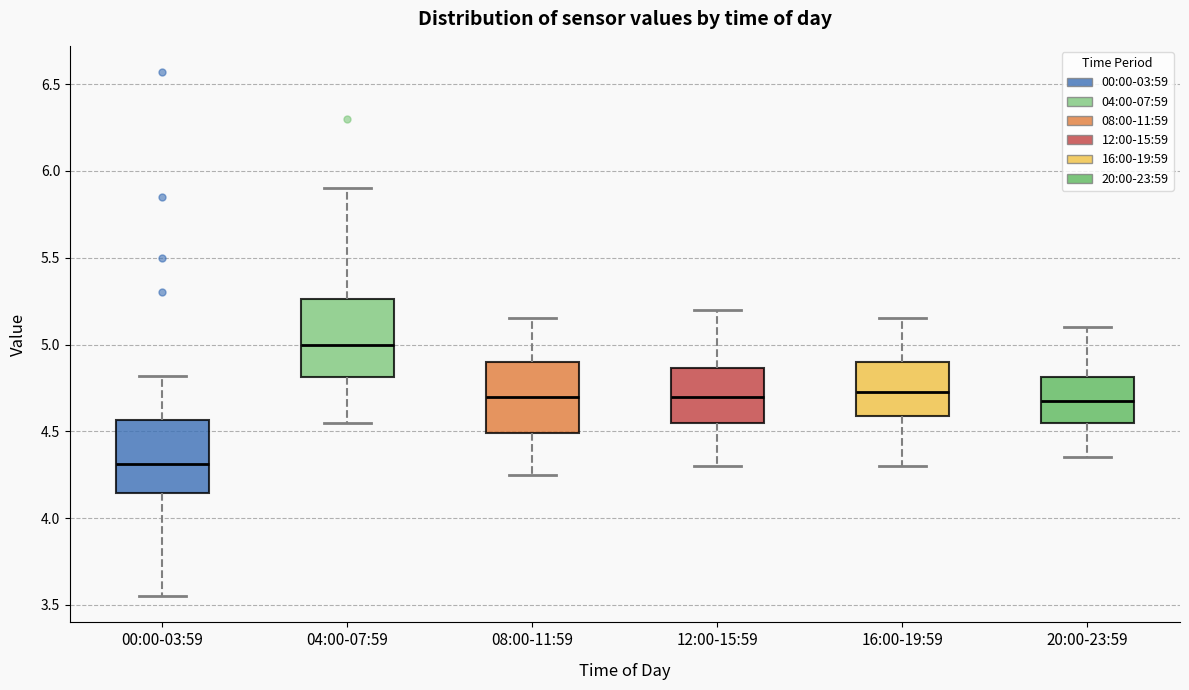

Reading left to right, read every box against the y-axis: the position of its median line, the range the box covers, and the ends of its whiskers. The values are not printed on the chart, so give them approximately, as read against the axis.

00:00-03:59: median 4.30, box 4.15 to 4.55, whiskers 3.55 to 4.80
04:00-07:59: median 5.00, box 4.80 to 5.25, whiskers 4.55 to 5.90
08:00-11:59: median 4.70, box 4.50 to 4.90, whiskers 4.25 to 5.15
12:00-15:59: median 4.70, box 4.55 to 4.85, whiskers 4.30 to 5.20
16:00-19:59: median 4.75, box 4.60 to 4.90, whiskers 4.30 to 5.15
20:00-23:59: median 4.70, box 4.55 to 4.80, whiskers 4.35 to 5.10